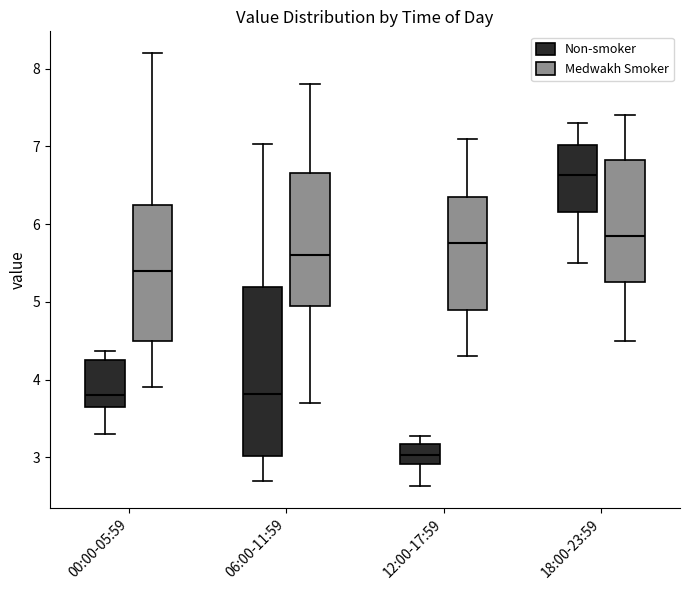

Which box's median line is the highest?

18:00-23:59 (Non-smoker)